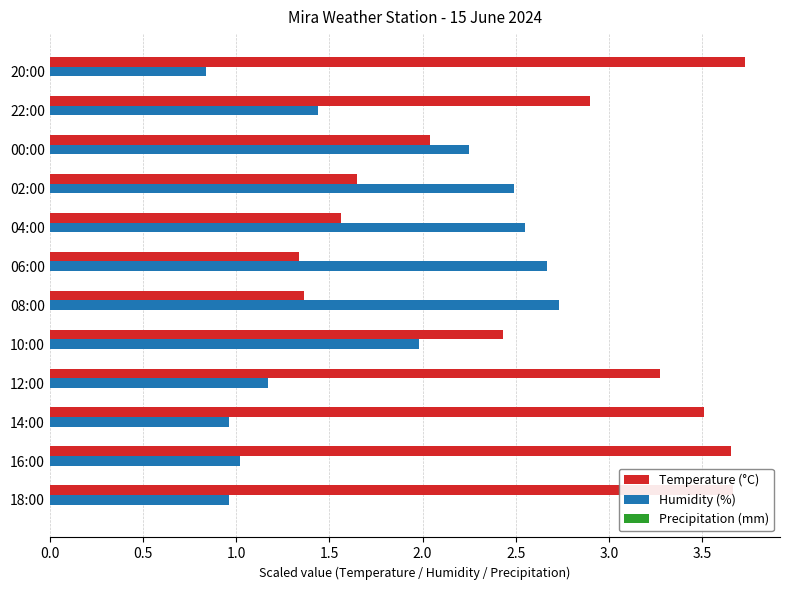

How many distinct data groups are displayed?

2